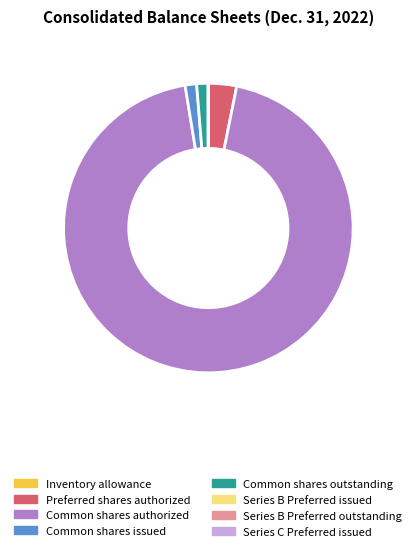

Is there a majority slice in this chart?

Yes